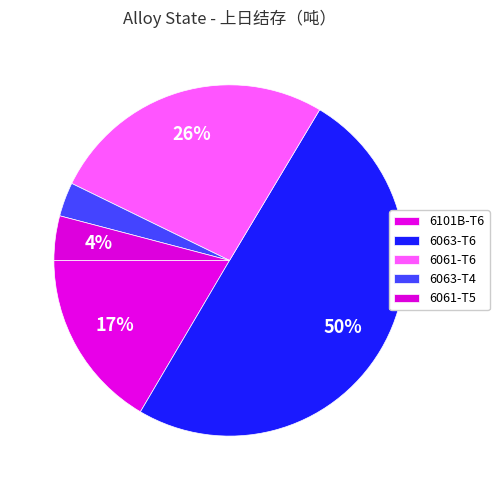

How many slices are in this pie chart?

5